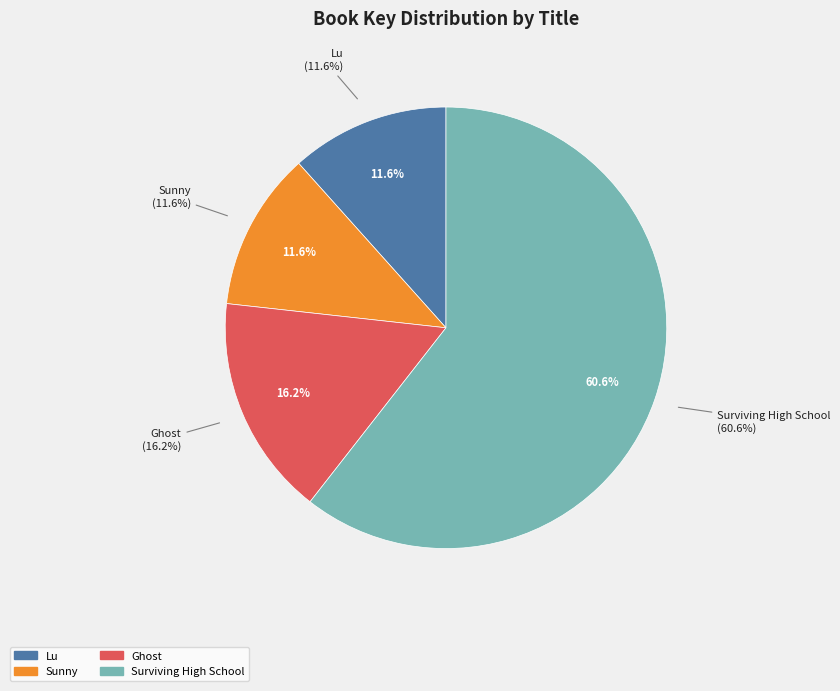

Is it true that Lu is 2% of the pie?

False